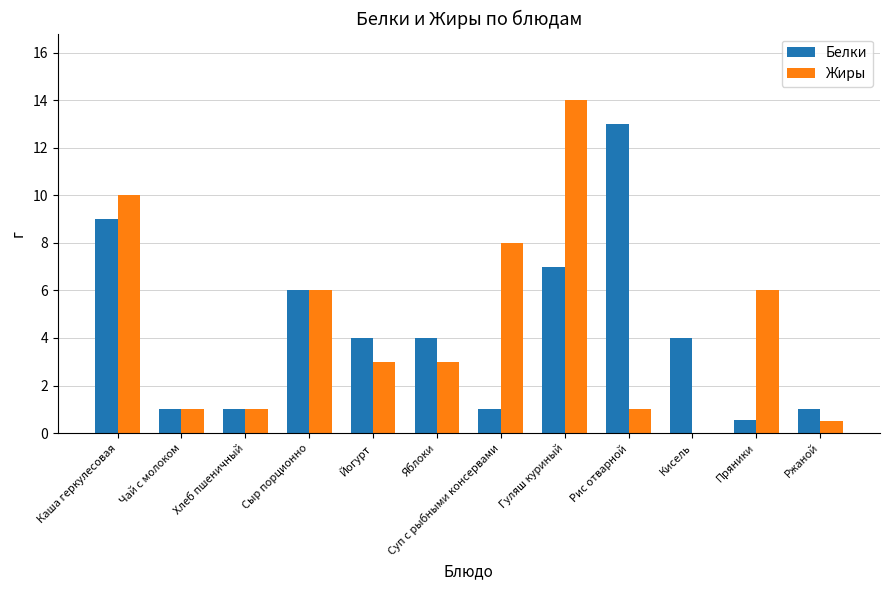

Which series has the largest total across all categories?

Жиры